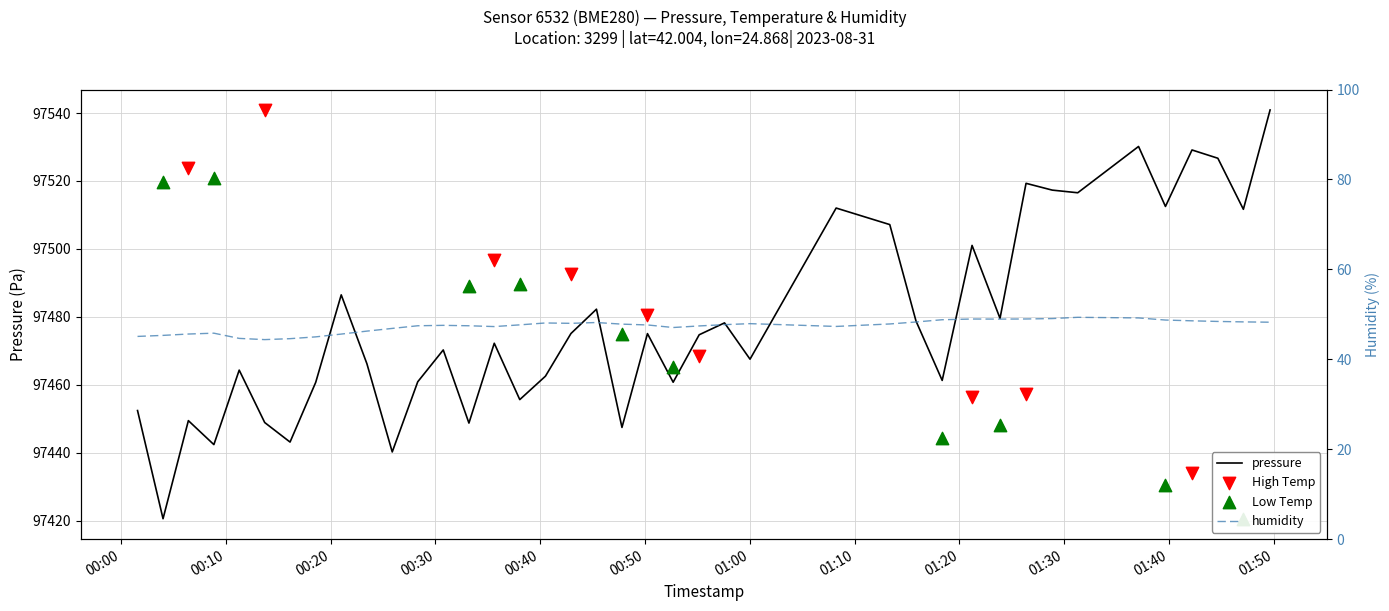

Which series has the largest Y range (max minus min)?

pressure